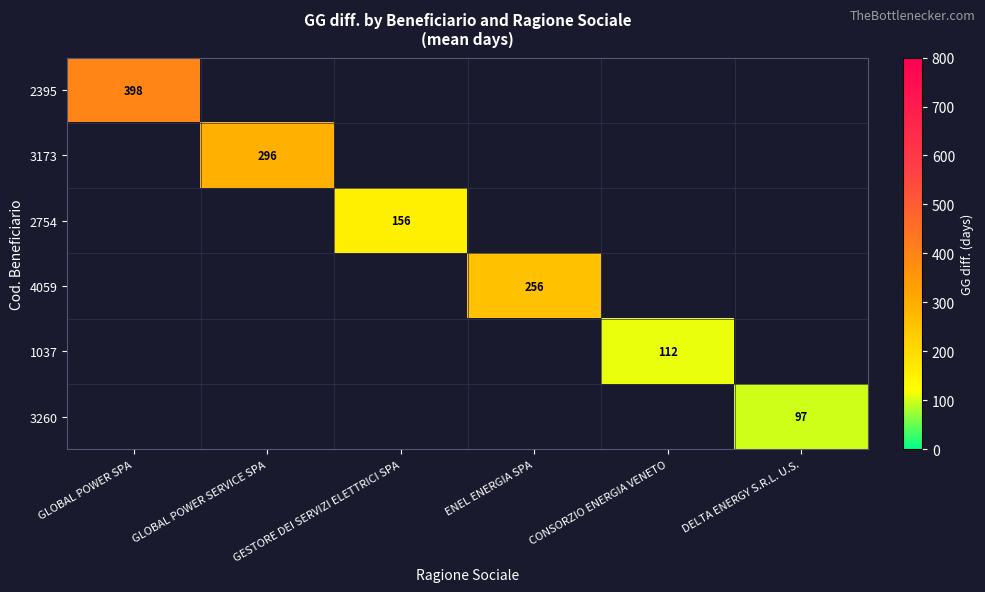

How many data points does each series have?

6